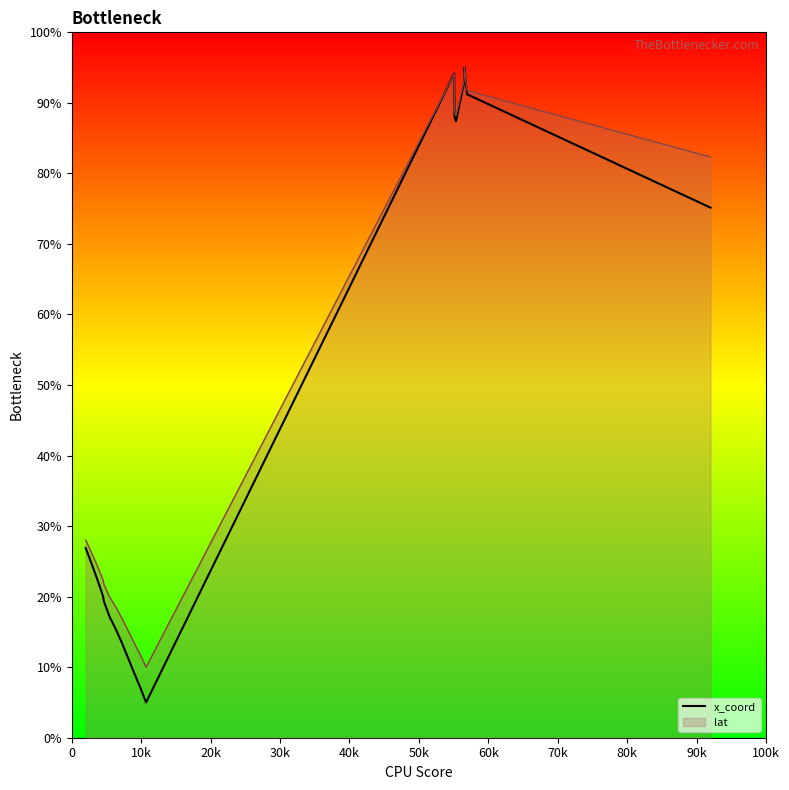

True or false: there are more than 0 points higher than both neighbors.

True